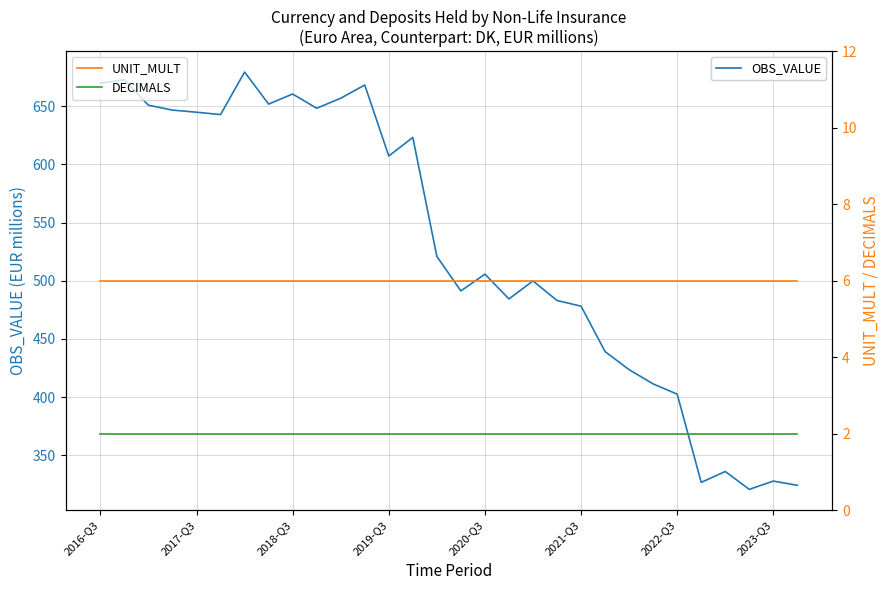

What position from the left is 21?

22